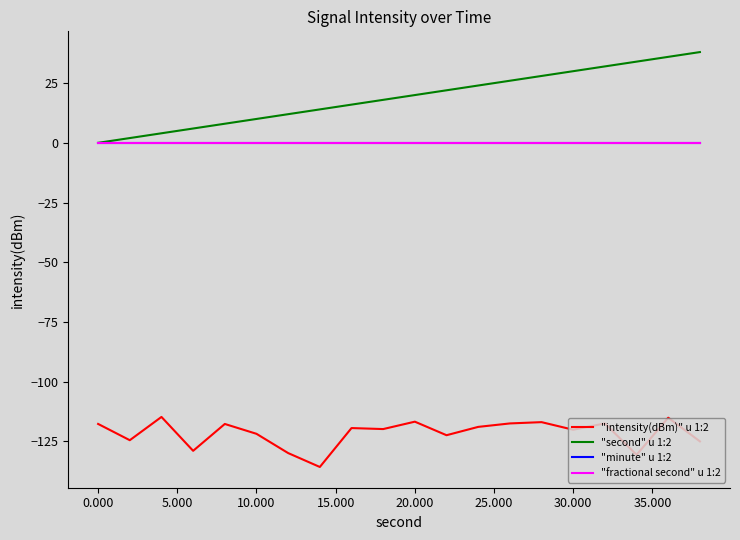

Does the chart display data point markers on the line(s)?

No